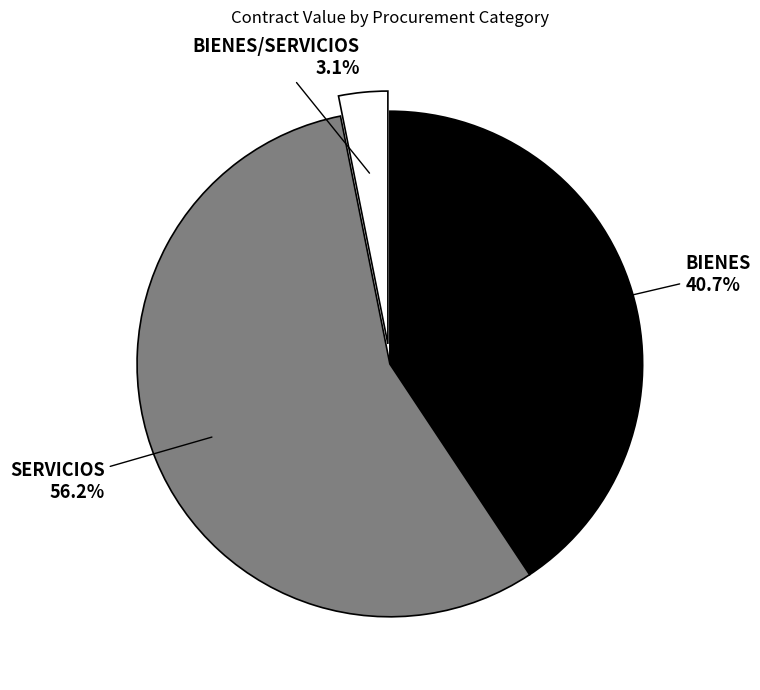

Is there any slice that represents more than half of the pie?

Yes